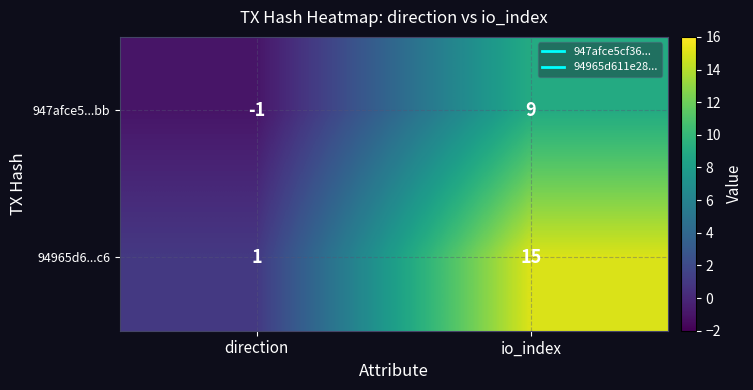

At how many categories does at least one series exceed 3?

1